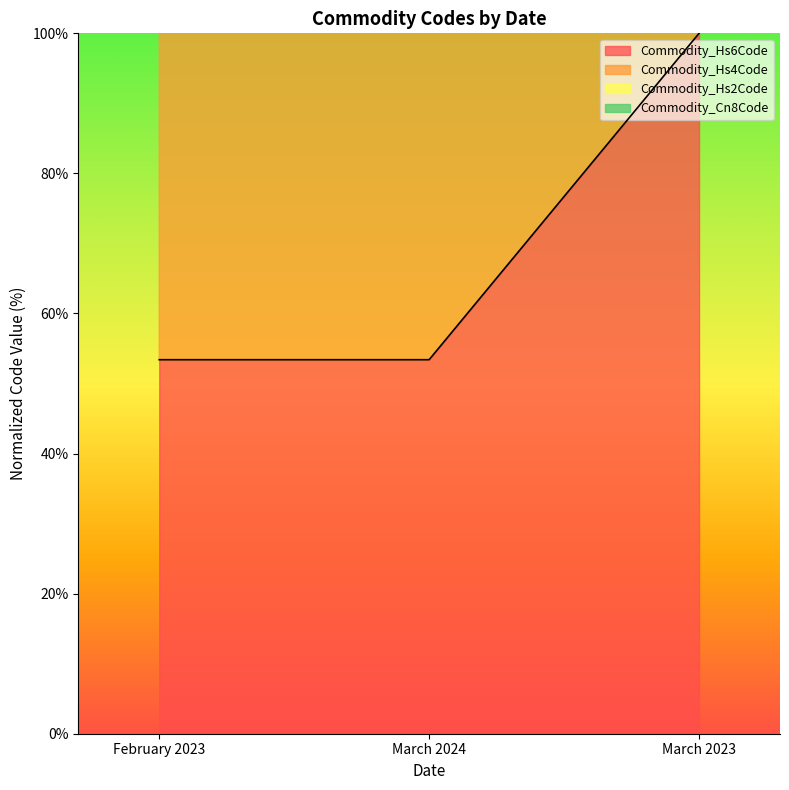

What is the sum of the Commodity_Hs2Code values at March 2023 and March 2024?

153.4